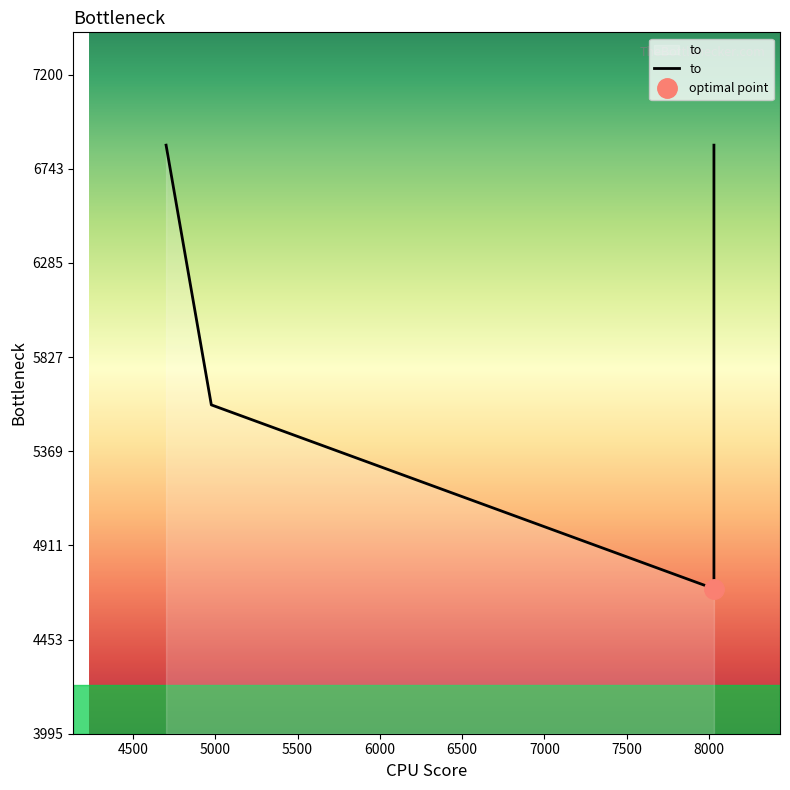

Count the number of categories in the chart.

6